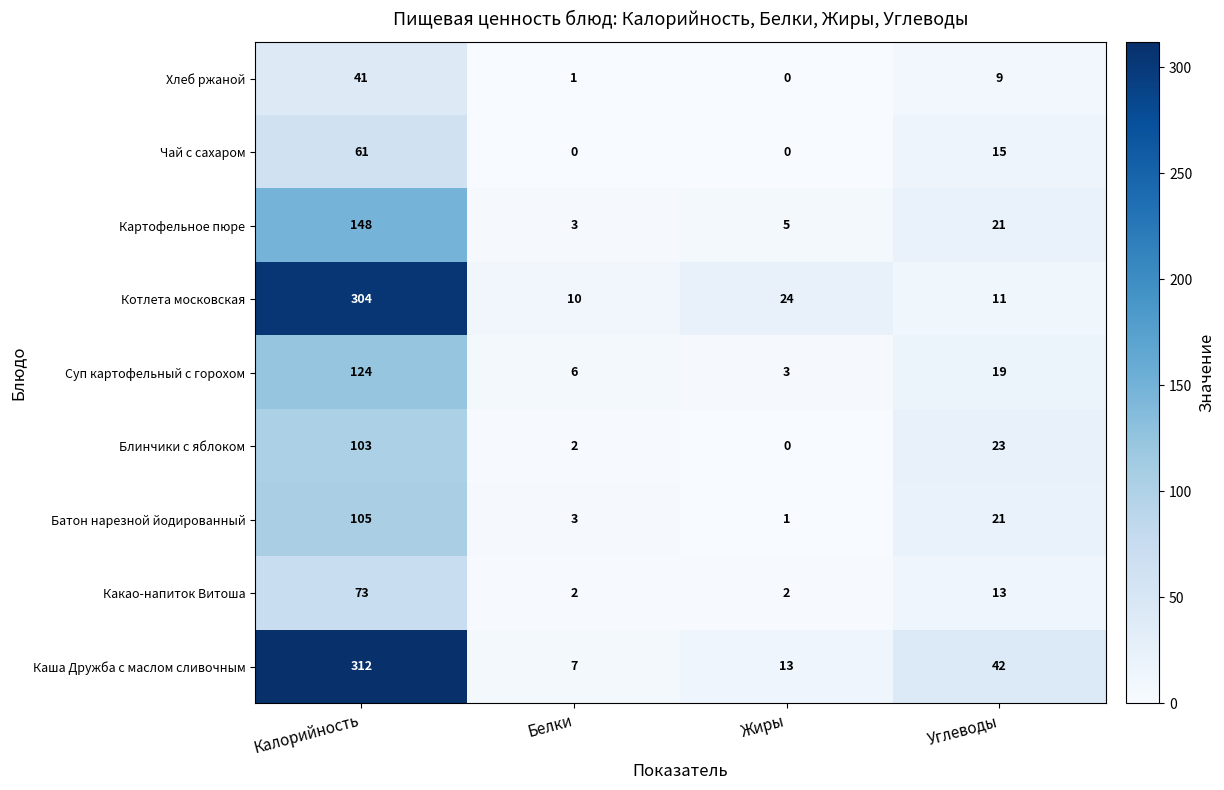

Which series has the largest total across all categories?

Каша Дружба с маслом сливочным